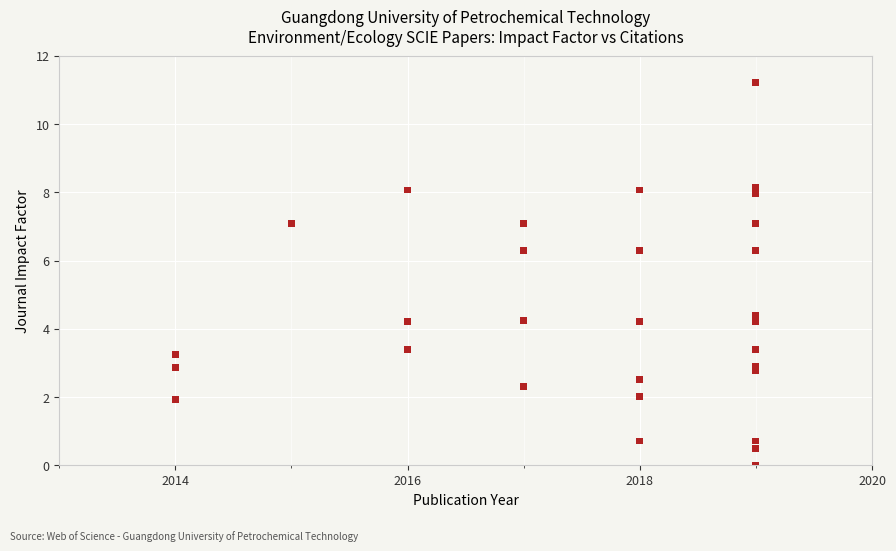

What Y value in the scatter plot is closest to 5?

4.4